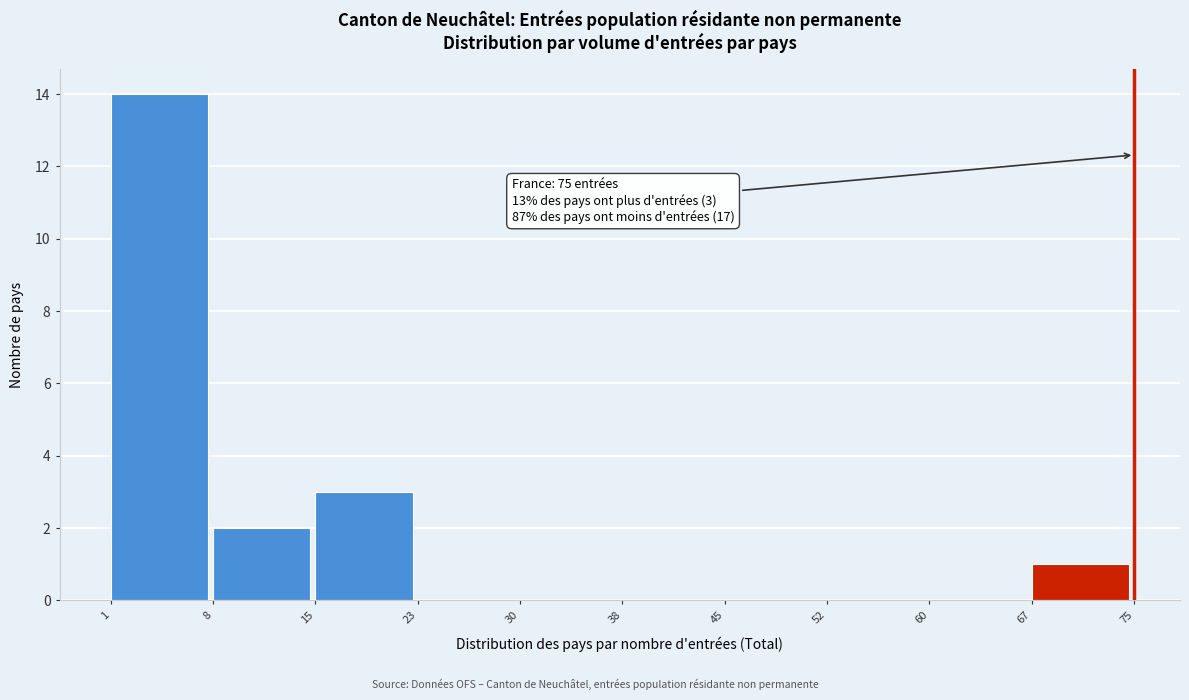

Which range on the x-axis has the tallest bar?

1 to 8